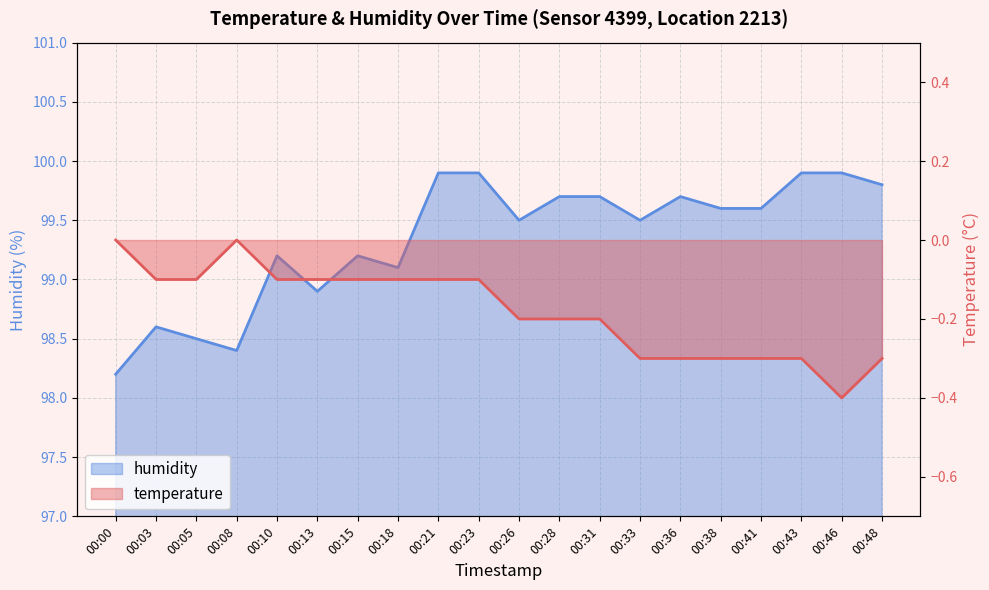

At which category is the sum across all series the highest?

00:21